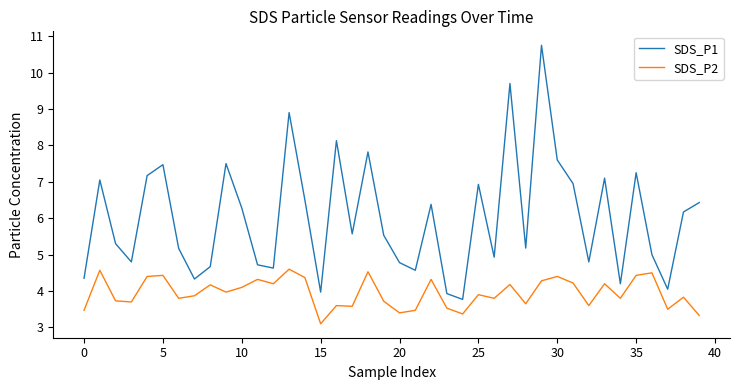

Which series has the largest range (max minus min)?

SDS_P1